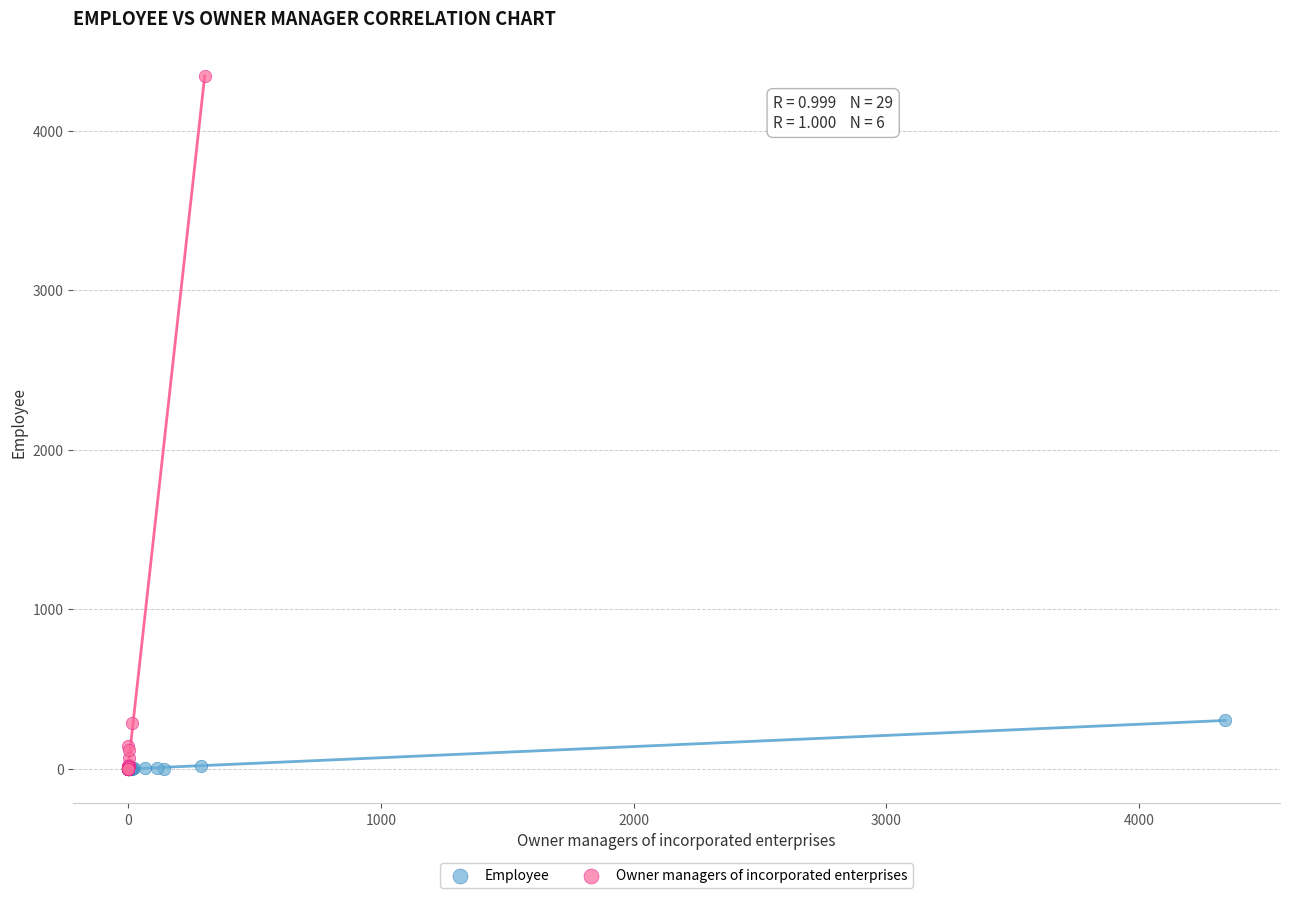

Which series has the largest Y range (max minus min)?

Owner managers of incorporated enterprises